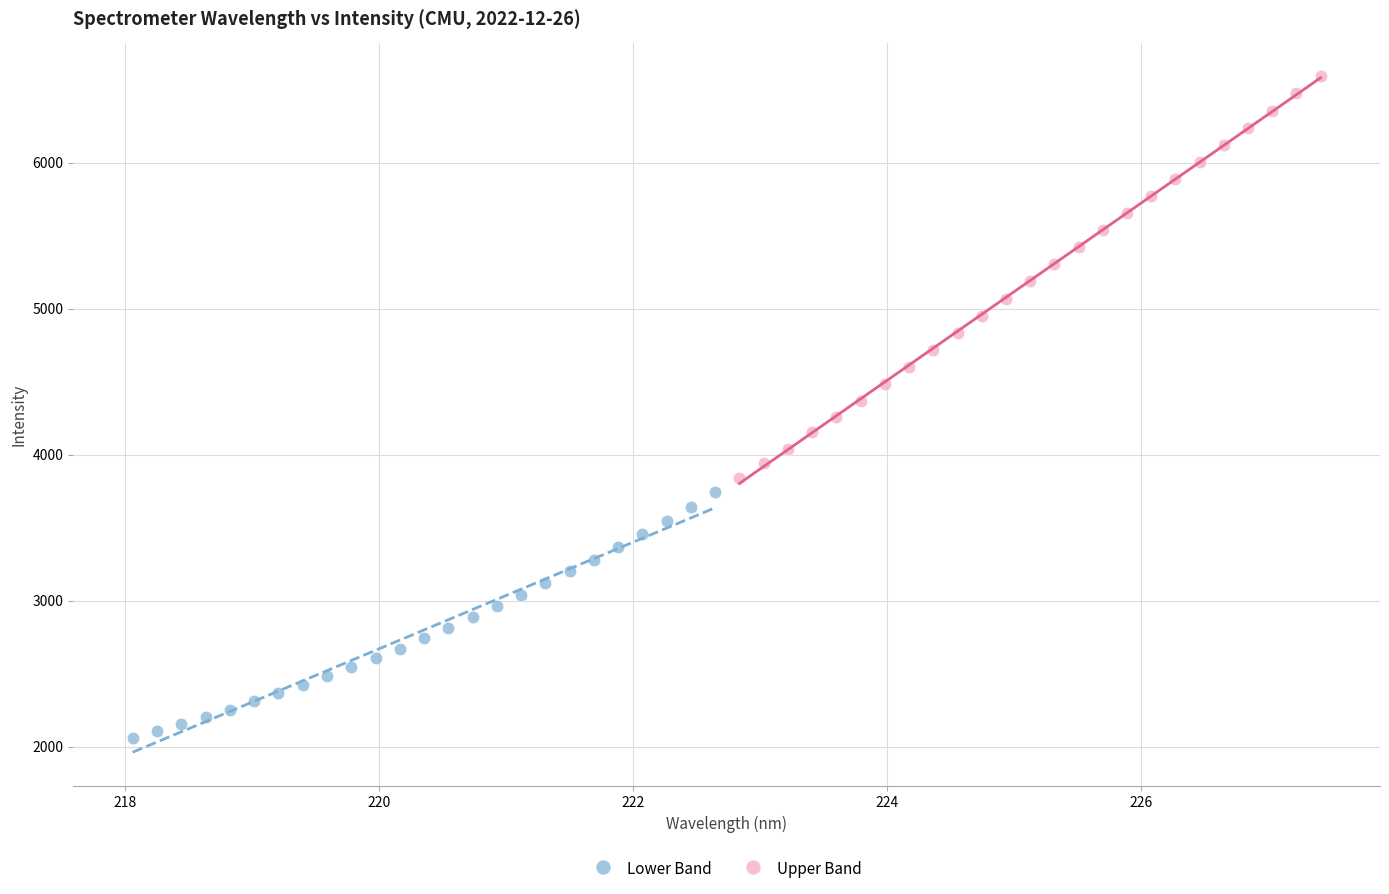

What are all the series names shown in the legend?

Lower Band, Upper Band